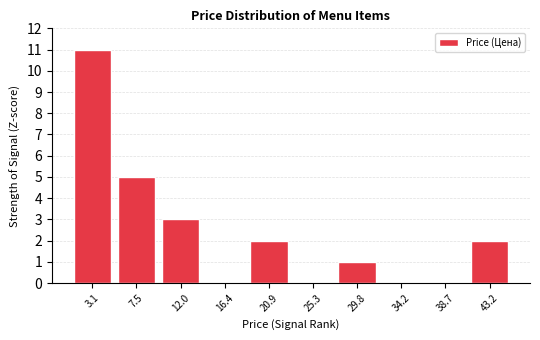

Reading right to left, list all the values displayed in this chart.

43.2=2	38.7=0	34.2=0	29.8=1	25.3=0	20.9=2	16.4=0	12.0=3	7.5=5	3.1=11